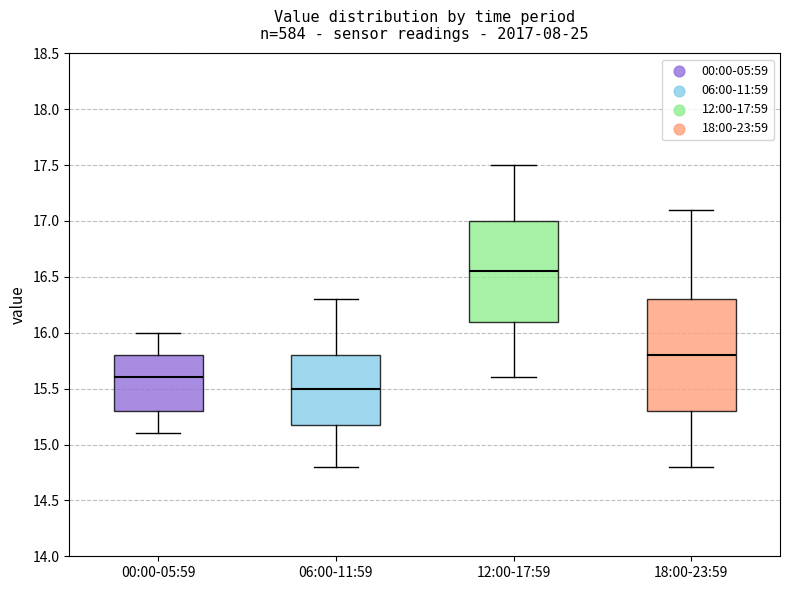

Which box is the tallest, from its lower edge to its upper edge?

18:00-23:59